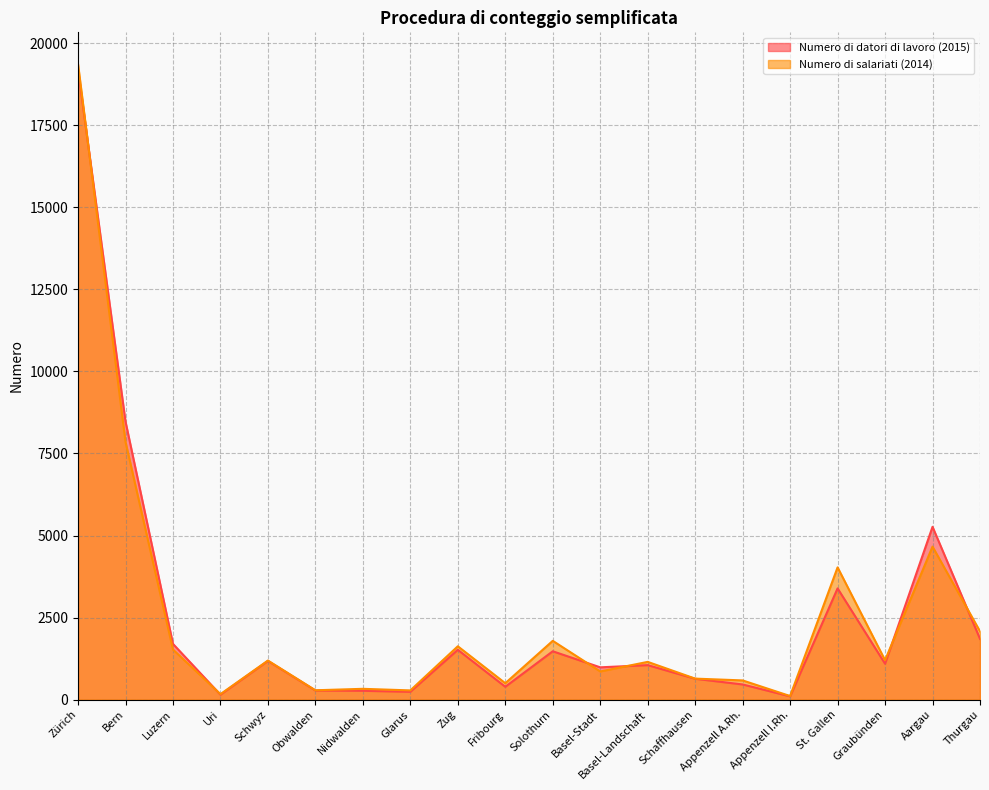

How many data points in Numero di salariati (2014) are less than 1191?

10